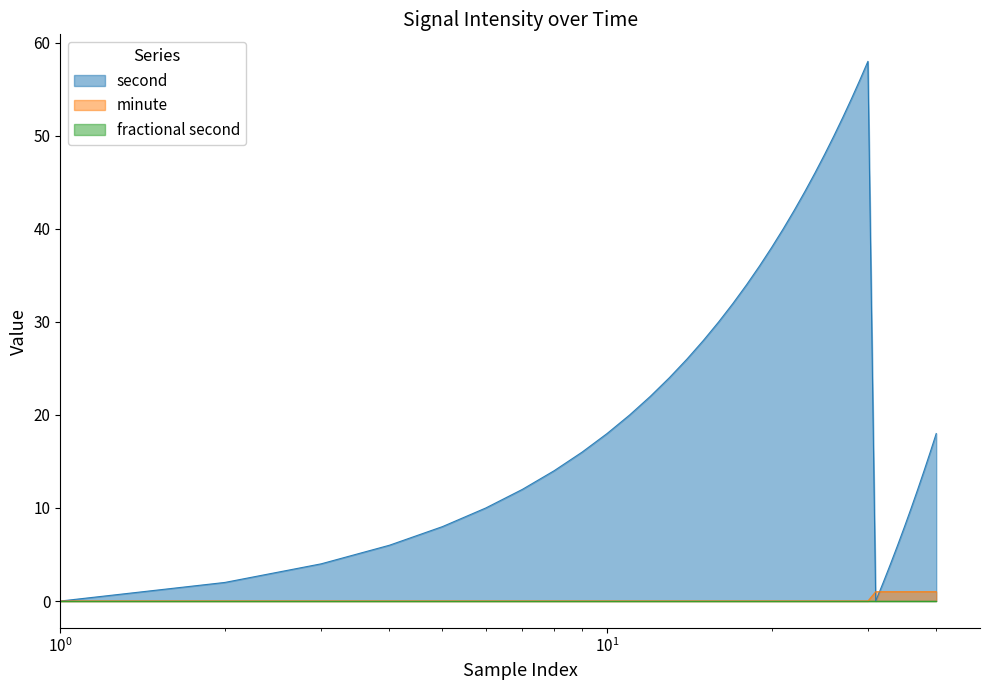

Does the chart have visible grid lines?

No